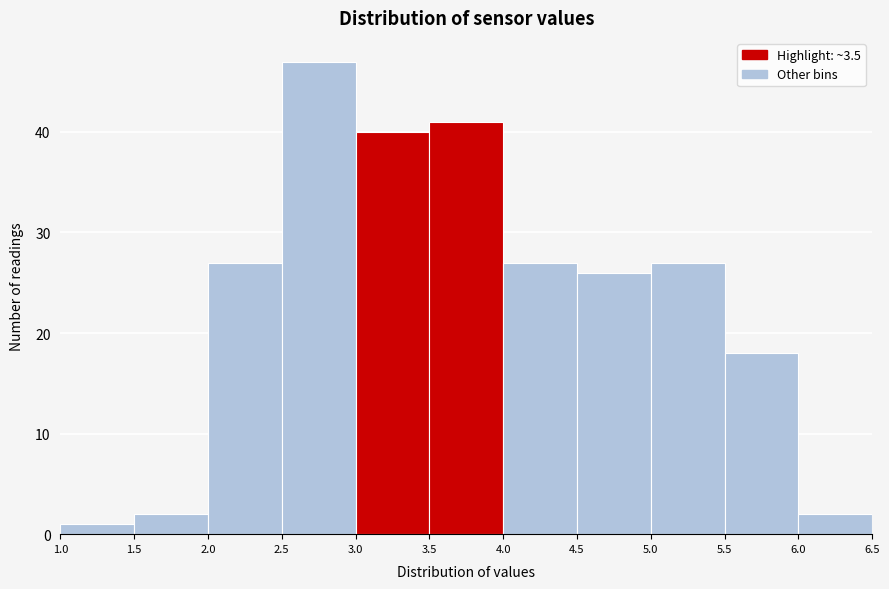

Over which range of the x-axis is the bar tallest?

2.5 to 3.0